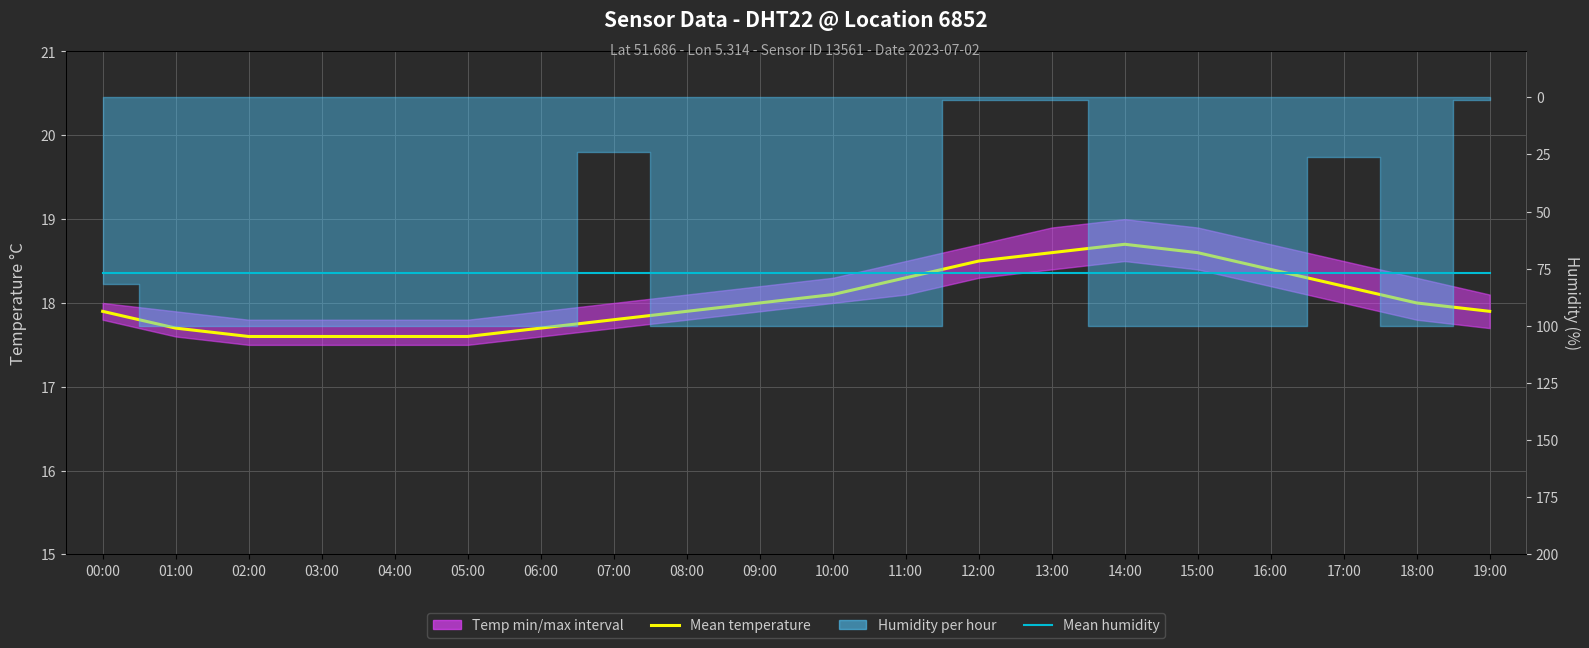

What is the value of the Mean humidity point at the 17th from the left?

76.7